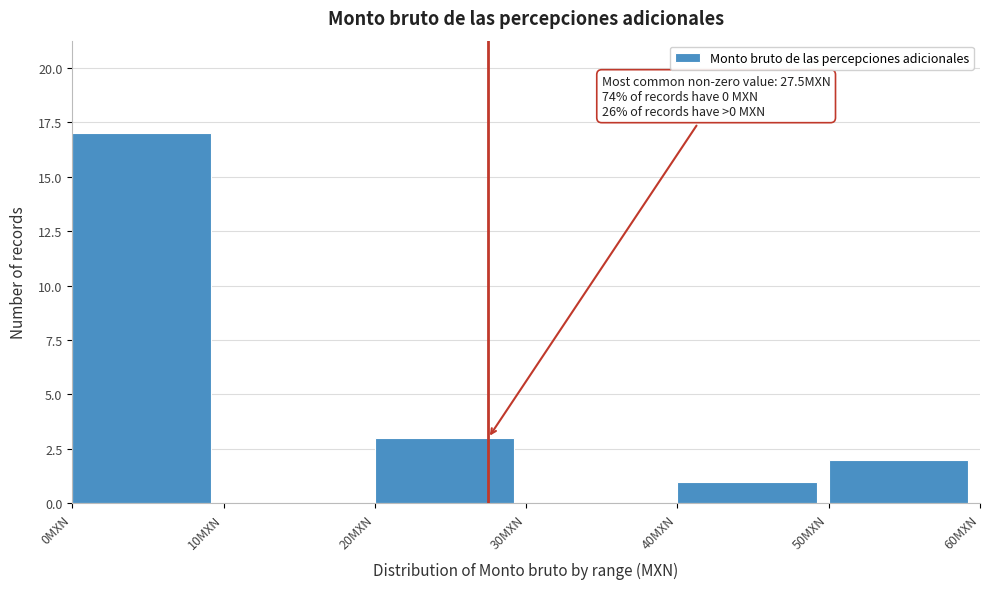

Over which range of the x-axis is the bar tallest?

0 to 10